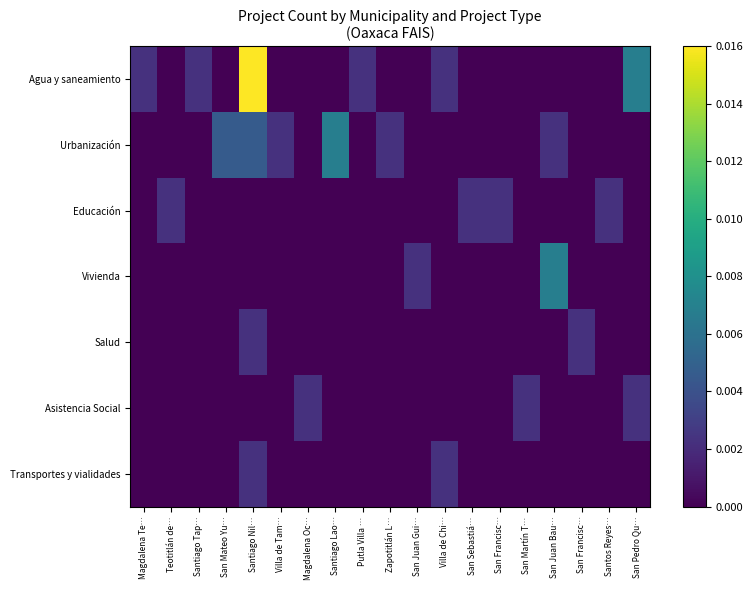

Which series has the largest range (max minus min)?

Agua y saneamiento